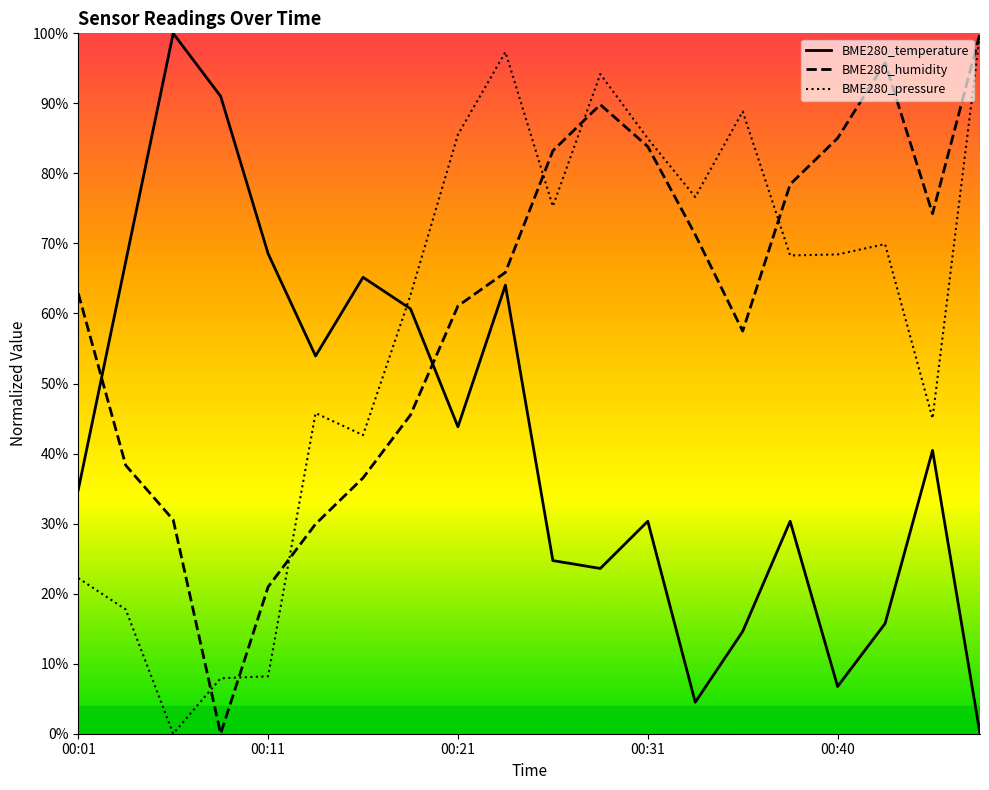

What is the maximum value for BME280_temperature?

100.0